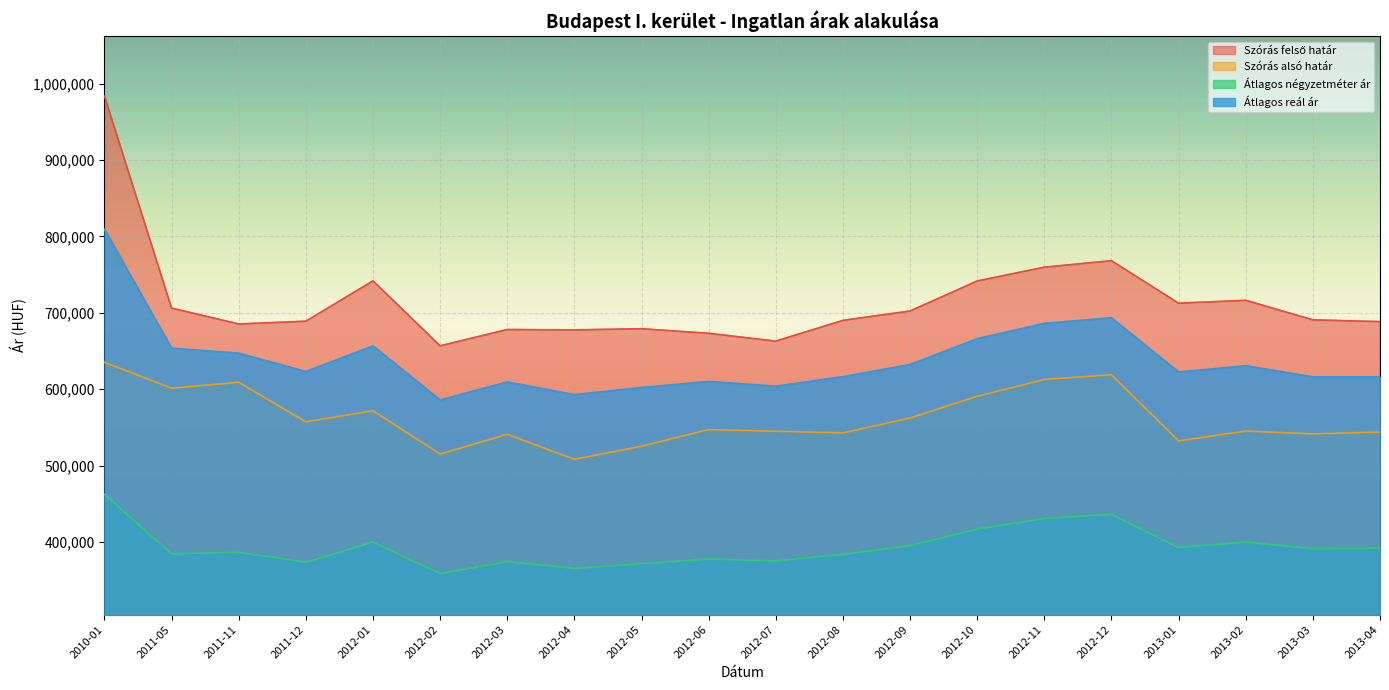

At which label is Szórás felső határ closest to 820254?

2012-12